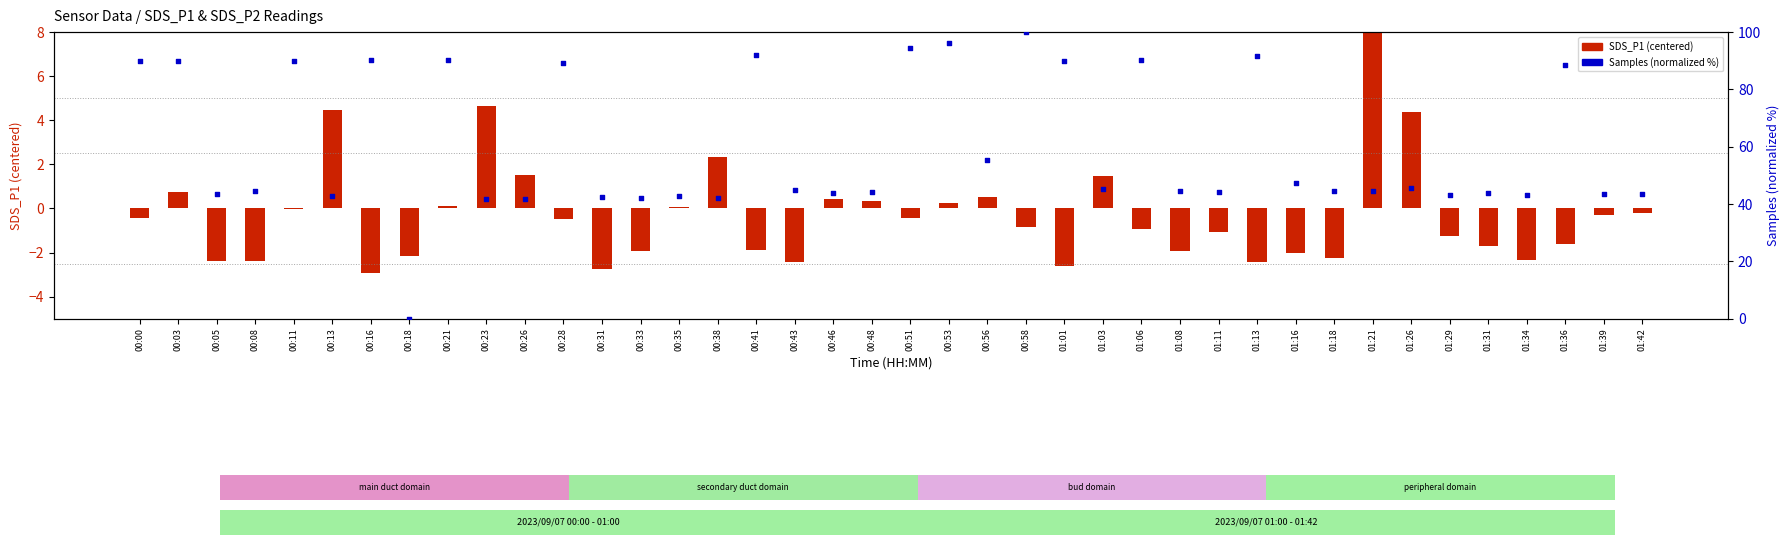

At how many categories does at least one series exceed 51?

15